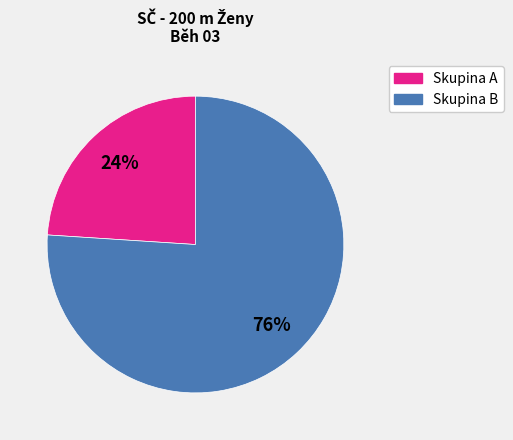

The Skupina B slice represents 89% of the pie. True or false?

False